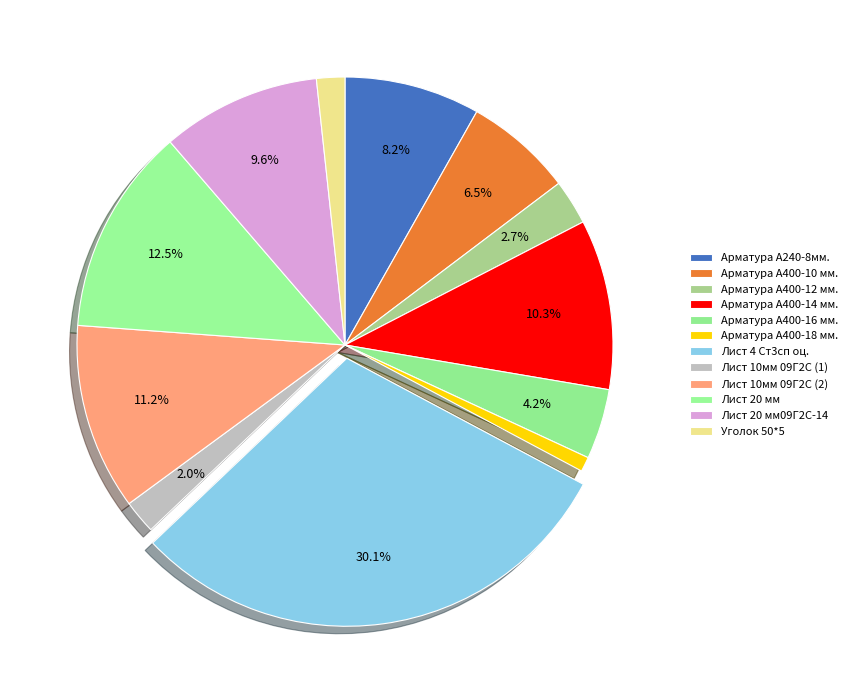

How many segments does this pie chart have?

12